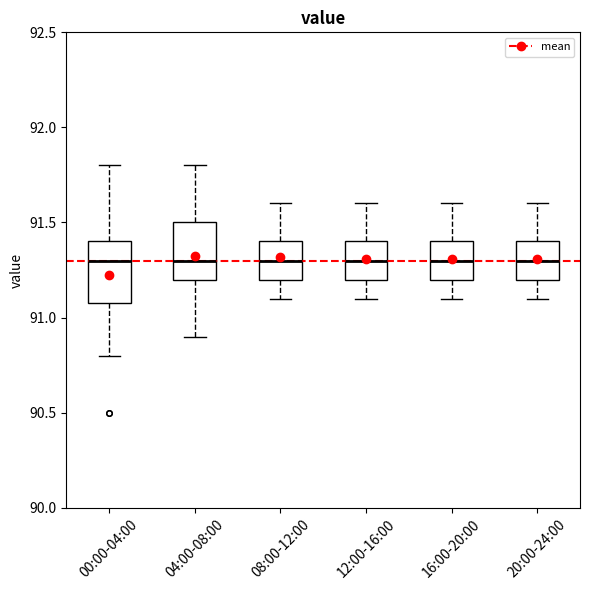

Reading left to right, transcribe this box plot: for each box, give where its median line is, the range the box spans, and where its two whiskers end, as read against the y-axis. The values are not printed on the chart, so give them approximately, as read against the axis.

00:00-04:00: median 91.3, box 91.1 to 91.4, whiskers 90.8 to 91.8
04:00-08:00: median 91.3, box 91.2 to 91.5, whiskers 90.9 to 91.8
08:00-12:00: median 91.3, box 91.2 to 91.4, whiskers 91.1 to 91.6
12:00-16:00: median 91.3, box 91.2 to 91.4, whiskers 91.1 to 91.6
16:00-20:00: median 91.3, box 91.2 to 91.4, whiskers 91.1 to 91.6
20:00-24:00: median 91.3, box 91.2 to 91.4, whiskers 91.1 to 91.6